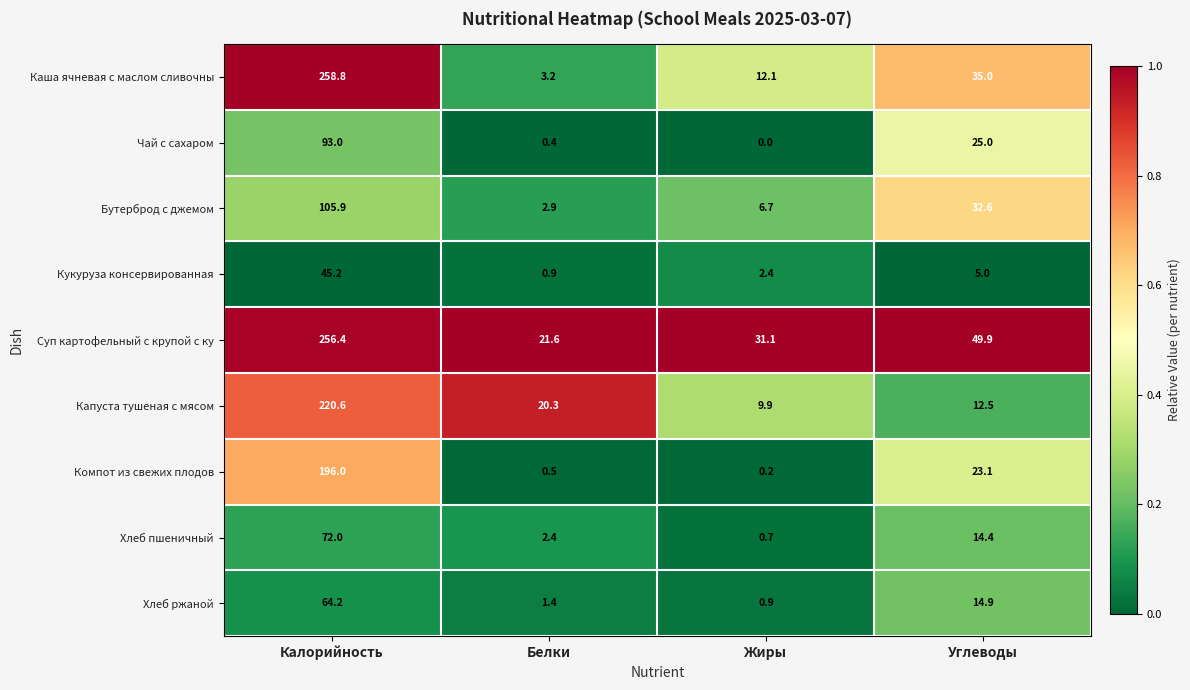

What is the difference between the second highest and minimum values in the Компот из свежих плодов series?

22.9